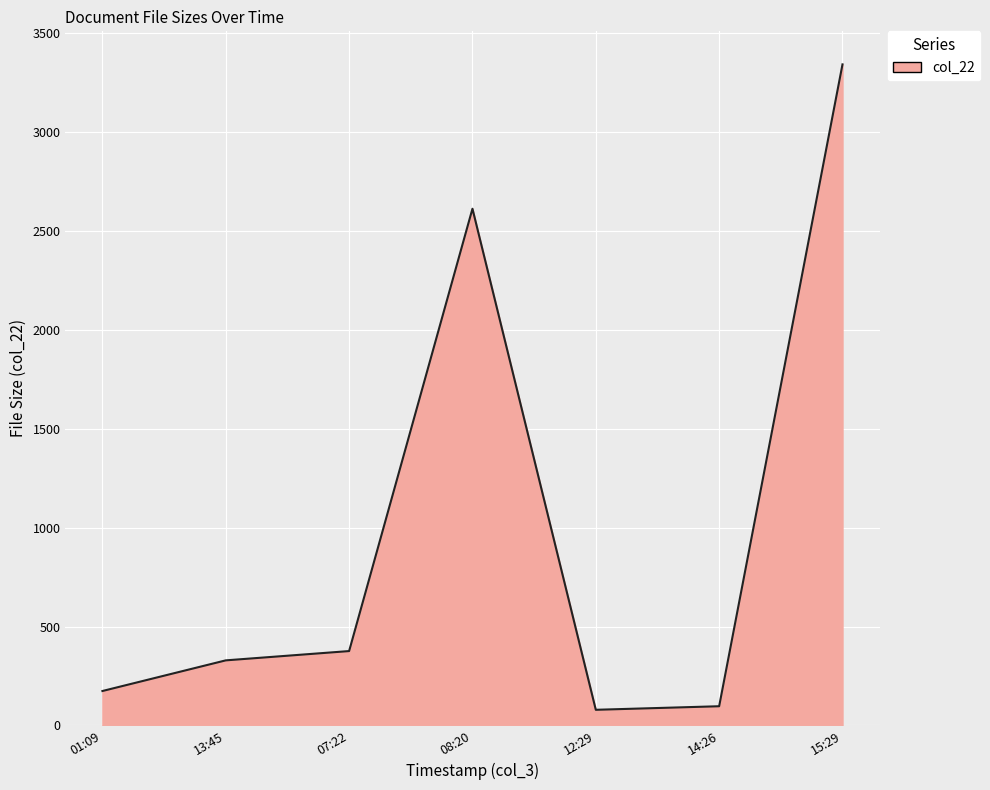

How many interior local peaks (higher than both neighbors) does the data have?

1